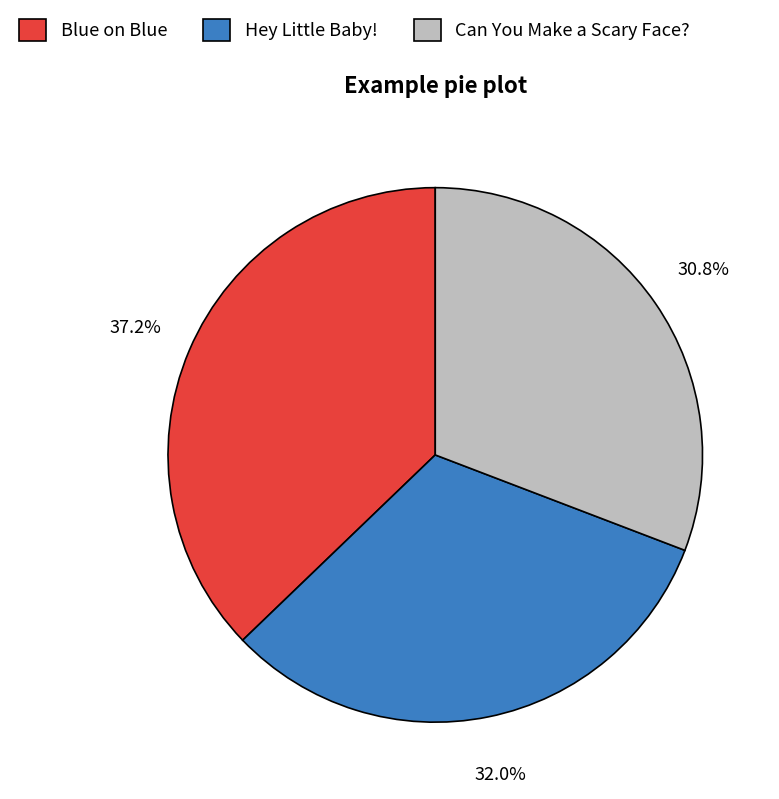

Count the number of slices in the pie.

3